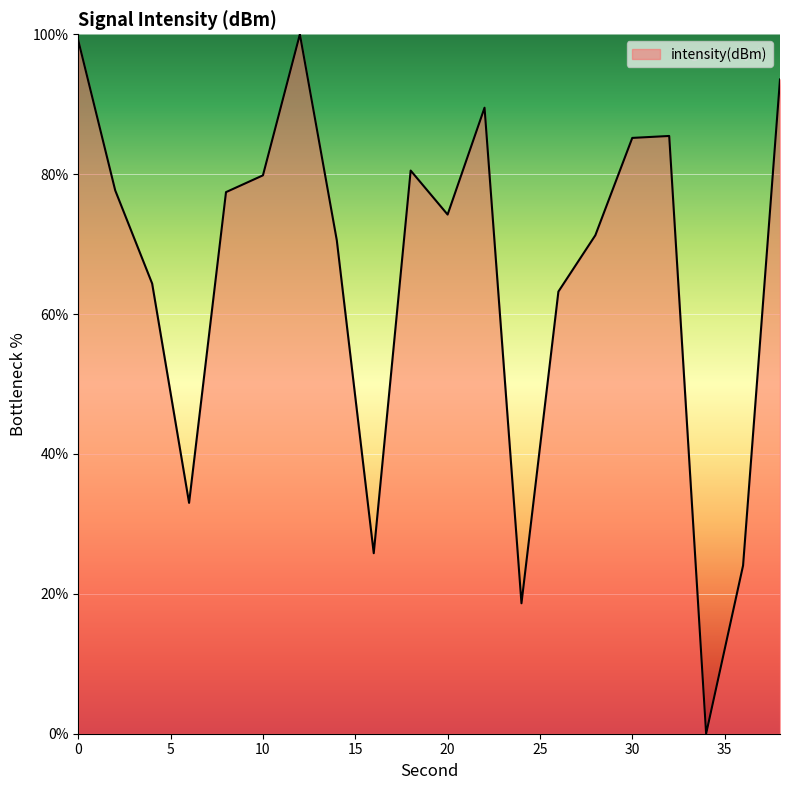

What is the difference between the maximum and minimum values?

100.0